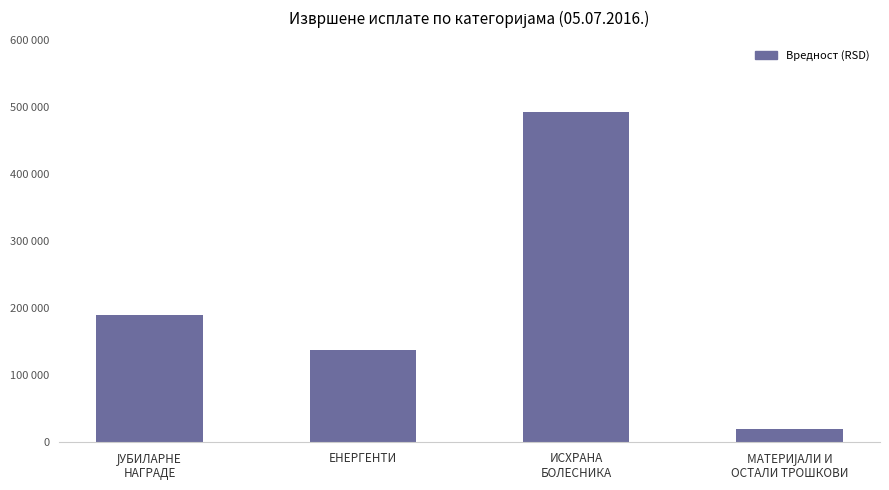

Does the chart contain any negative values?

No